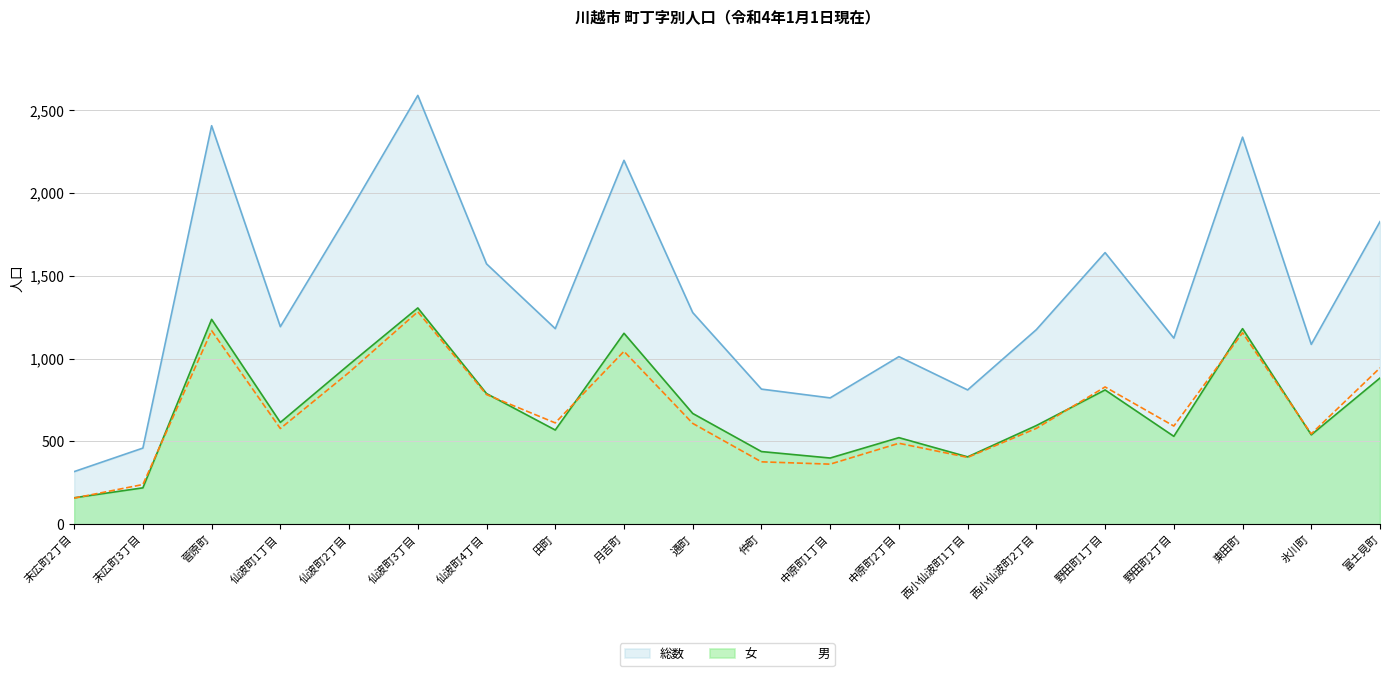

Reading left to right, list all the values displayed in this chart.

総数: 318	460	2406	1193	1881	2589	1572	1181	2197	1278	816	763	1012	811	1175	1640	1124	2337	1086	1827
男: 158	240	1169	578	917	1283	783	612	1044	609	377	363	489	404	579	829	593	1156	546	944
女: 160	220	1237	615	964	1306	789	569	1153	669	439	400	523	407	596	811	531	1181	540	883